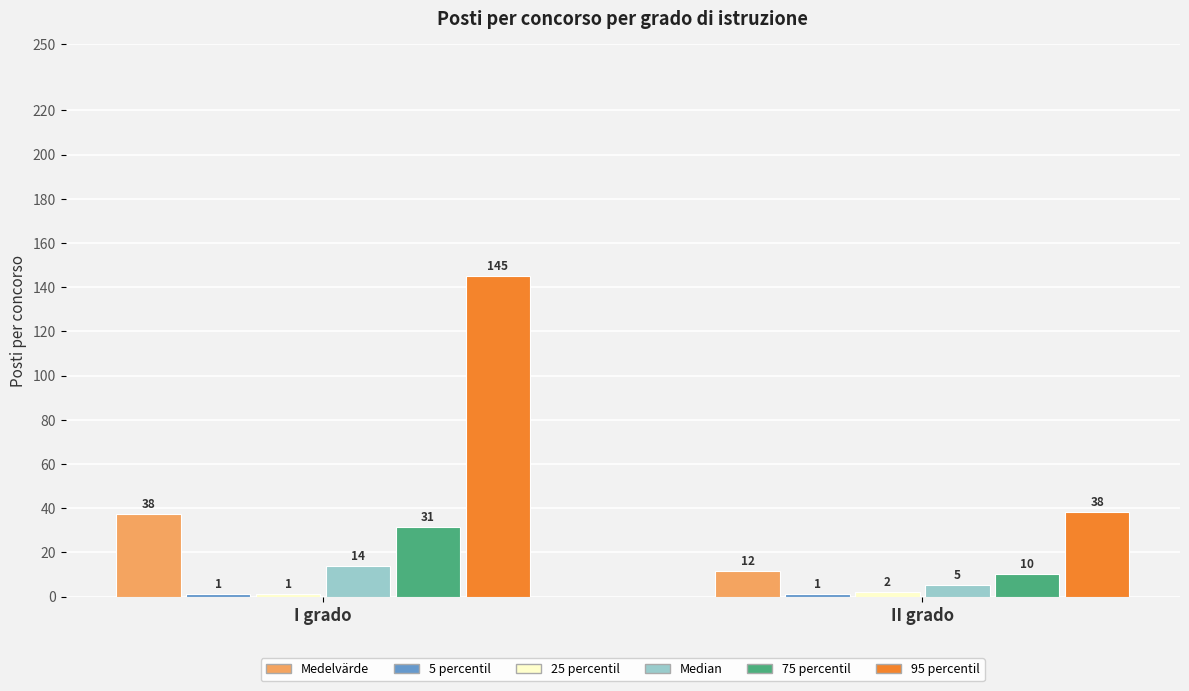

Which category has the highest value across all series?

I grado